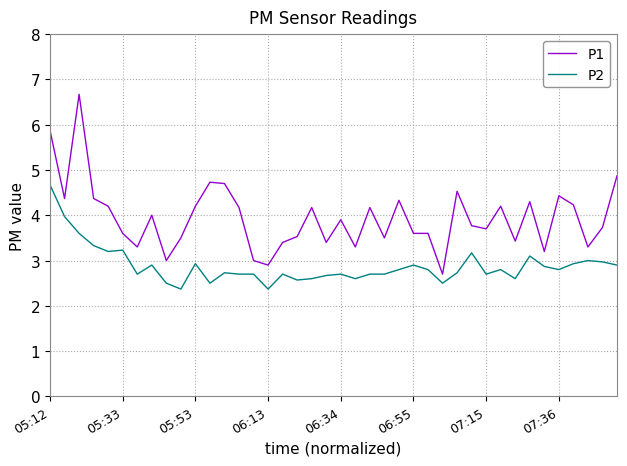

True or false: P1 and P2 cross at least once.

False